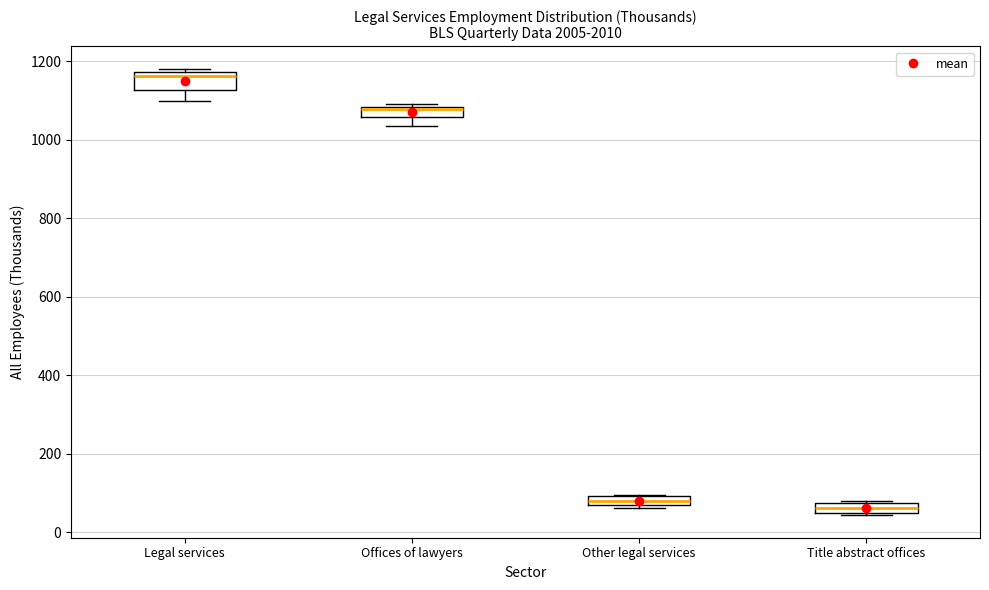

Comparing the boxes themselves (not the whiskers), which one is the tallest?

Legal services